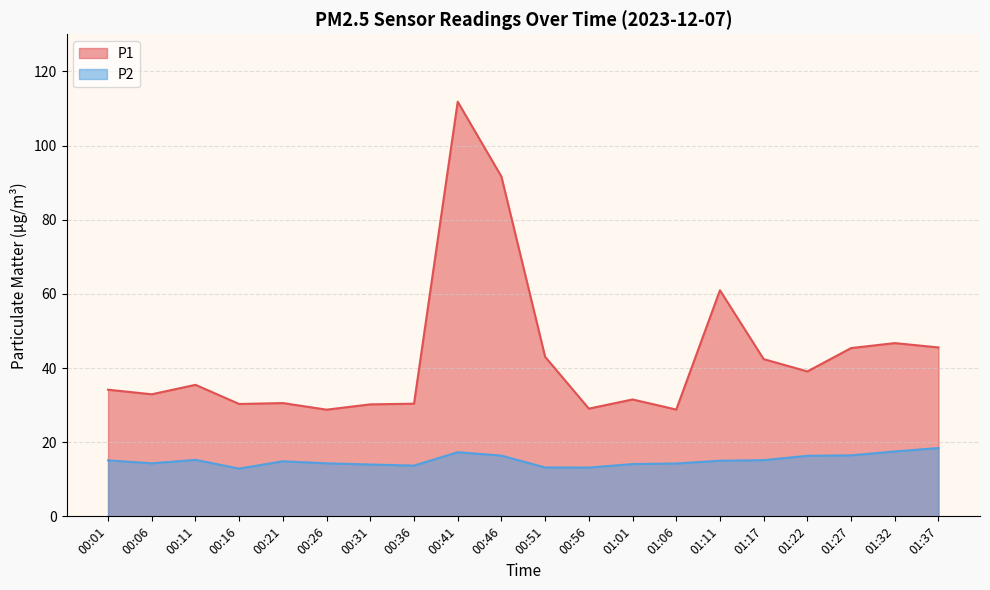

True or false: P2 and P1 intersect in this chart.

False